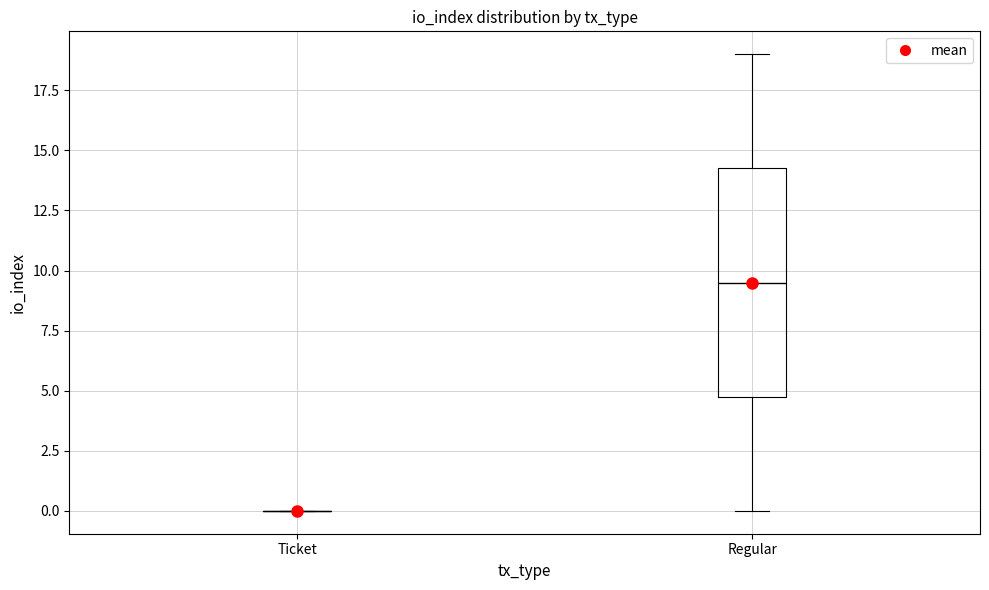

Reading left to right, transcribe this box plot: for each box, give where its median line is, the range the box spans, and where its two whiskers end, as read against the y-axis. The values are not printed on the chart, so give them approximately, as read against the axis.

Ticket: box collapsed to a line at 0.0, whiskers 0.0 to 0.0
Regular: median 9.5, box 5.0 to 14.5, whiskers 0.0 to 19.0